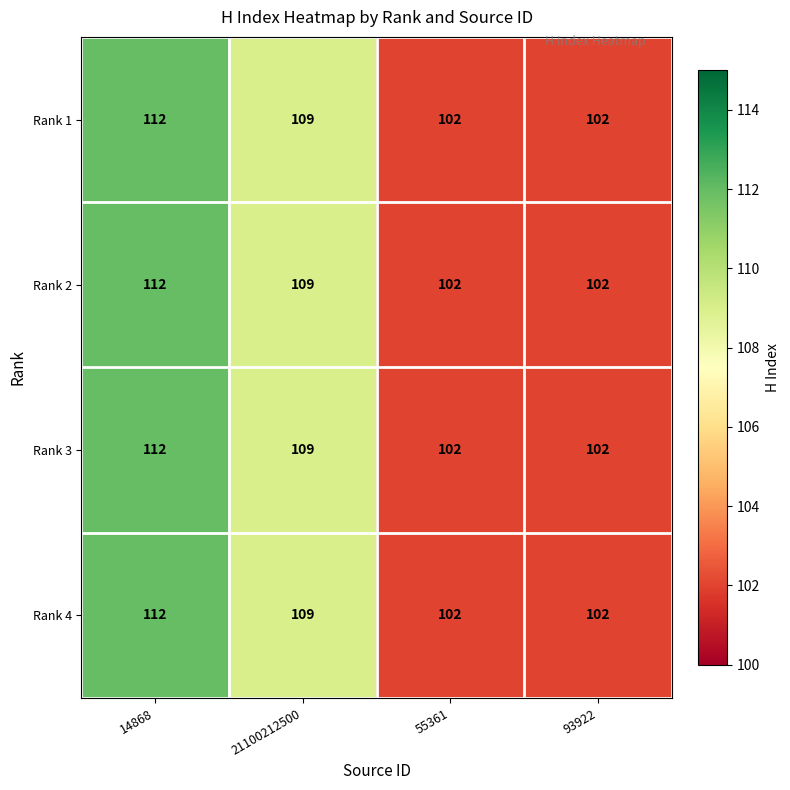

What is the difference between the Rank 1 values at 14868 and 21100212500?

3